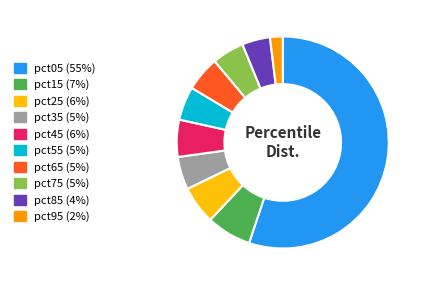

What is the largest slice in the pie chart?

pct05